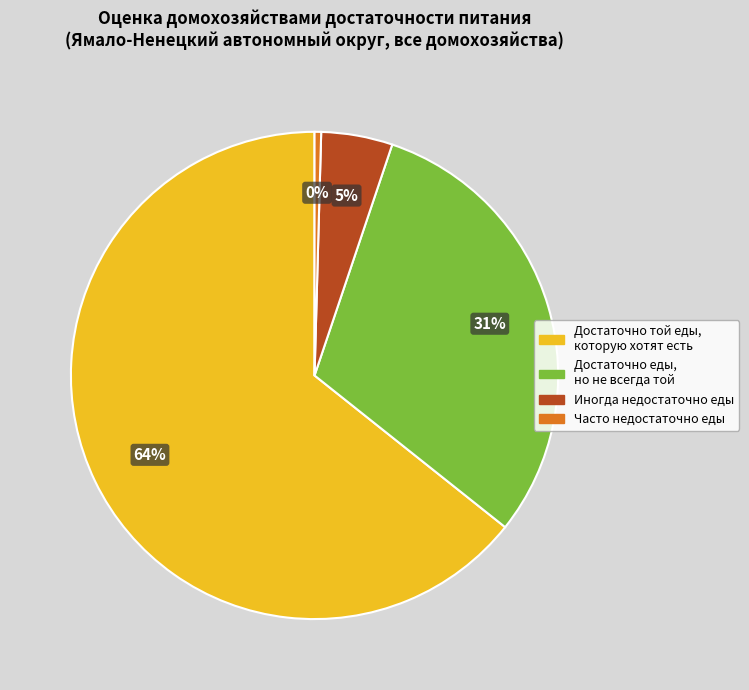

How many slices are in this pie chart?

4